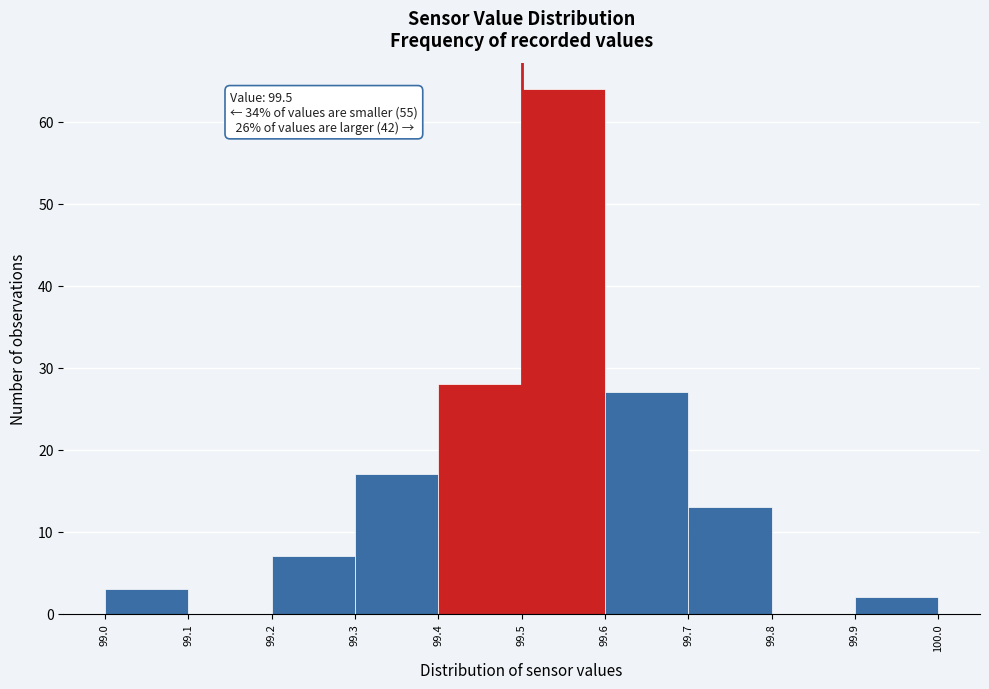

Which range on the x-axis has the tallest bar?

99.5 to 99.6